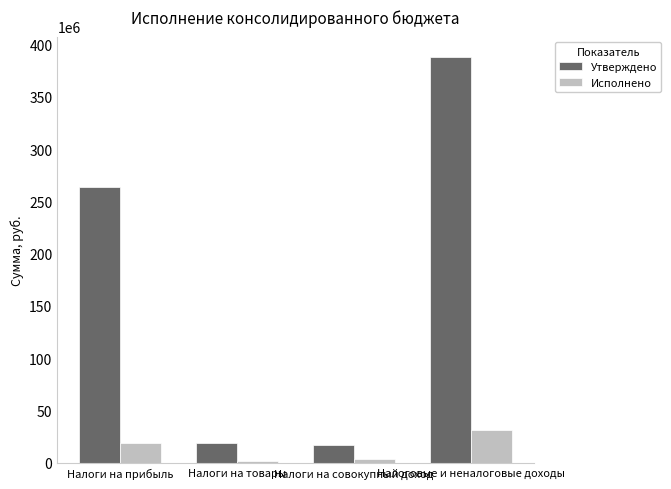

What is the highest value of the Утверждено series?

388007200.0